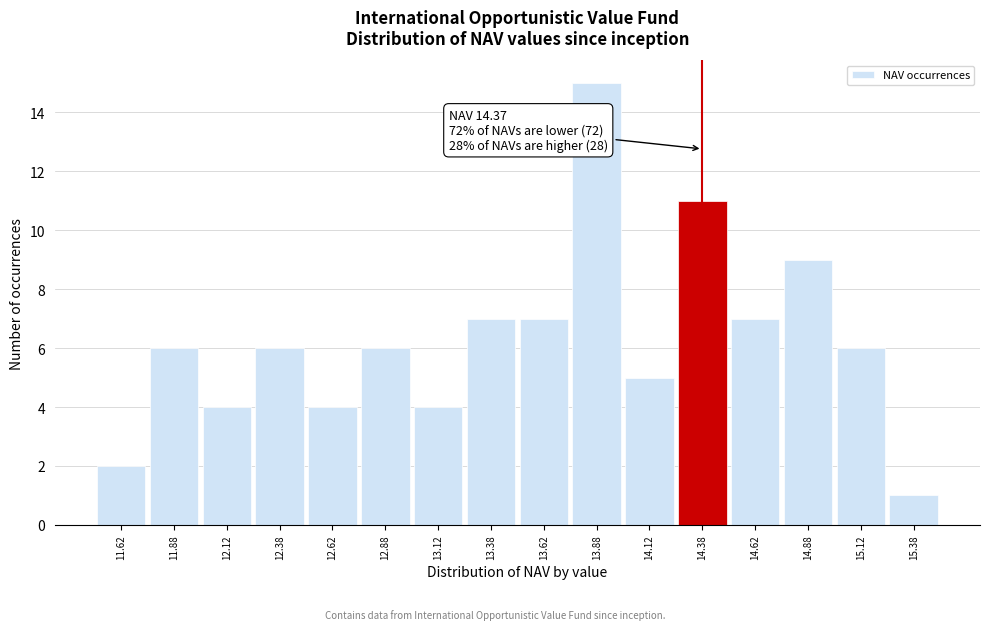

Over which range of the x-axis is the bar tallest?

13.75 to 14.00